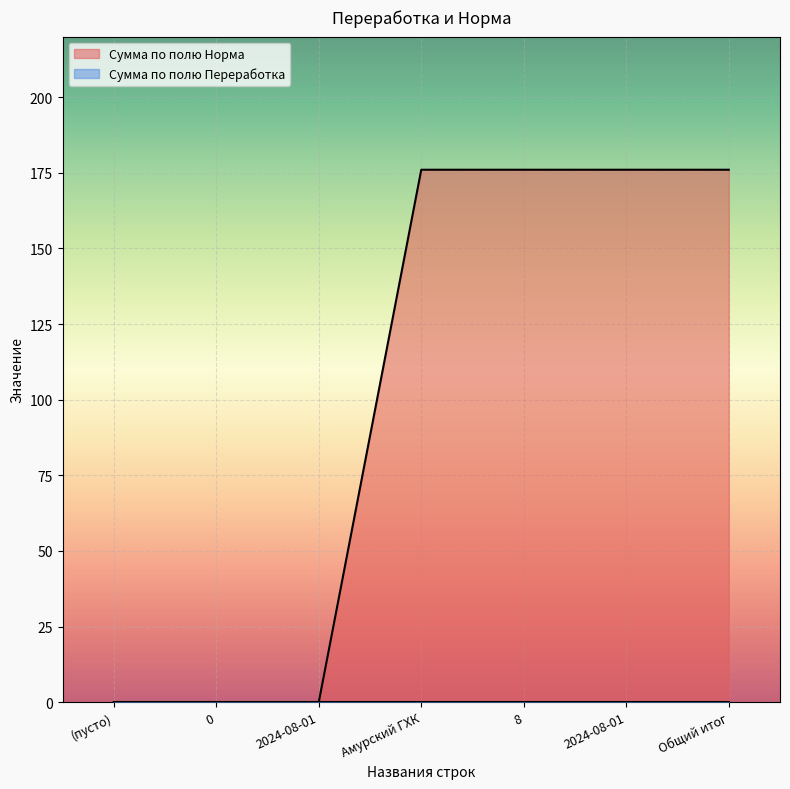

Which label corresponds to the smallest value in the chart?

(пусто)